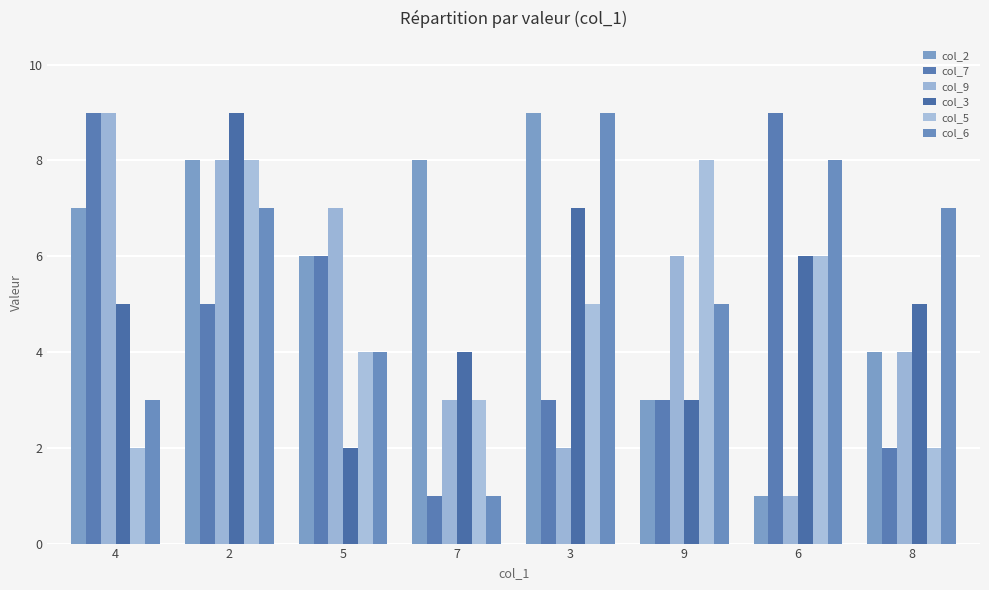

At how many categories does at least one series exceed 8?

4